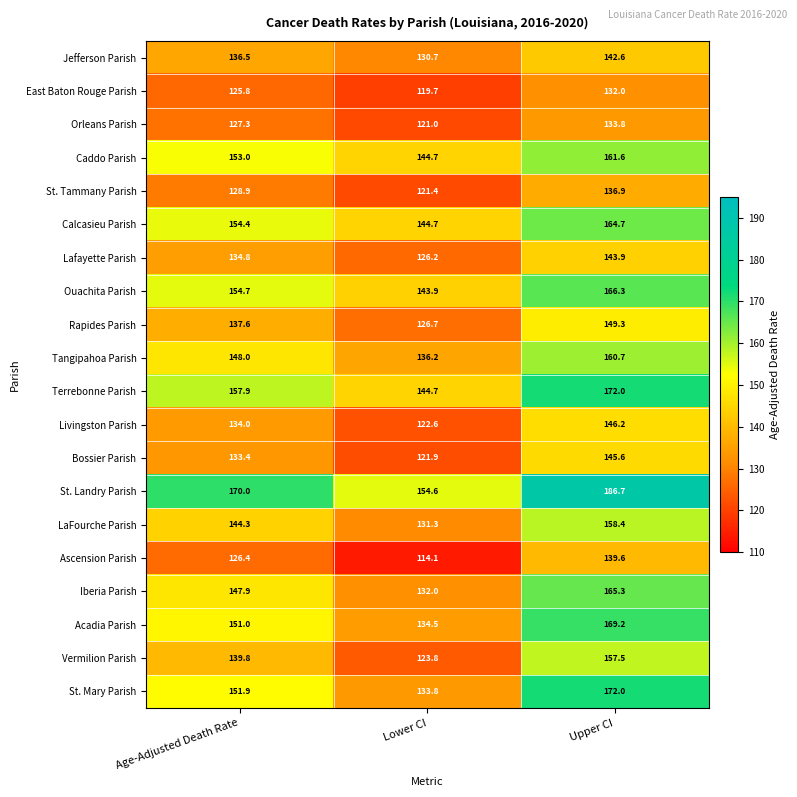

Between Age-Adjusted Death Rate and Upper CI, which series saw the biggest shift?

St. Mary Parish